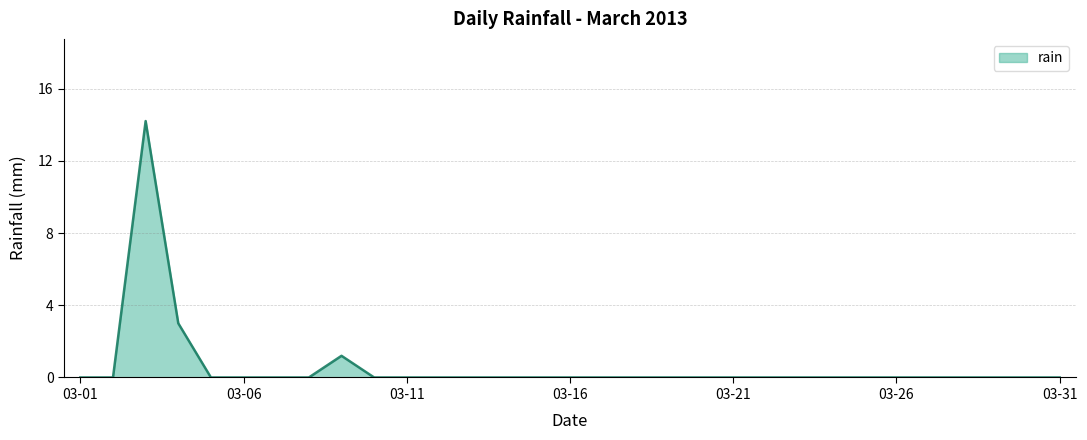

What is the difference between the maximum and minimum values?

14.2